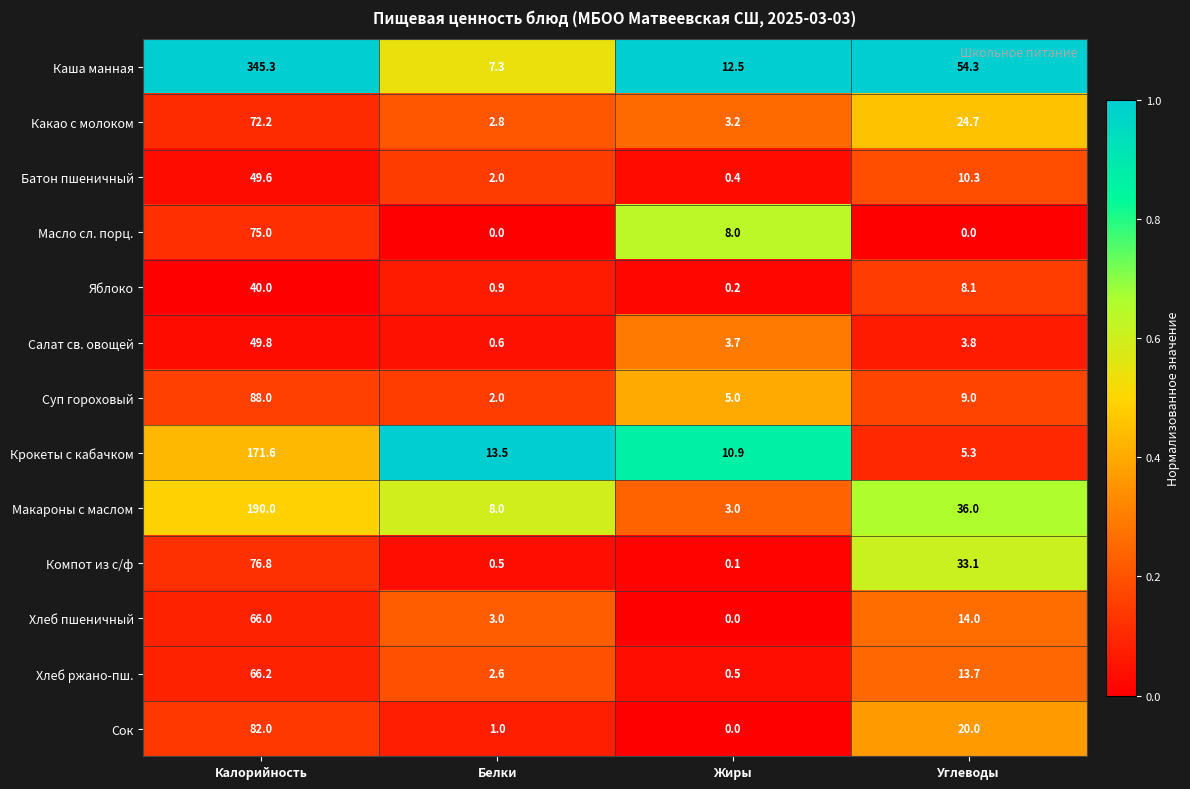

Which label corresponds to the largest value in the chart?

Калорийность